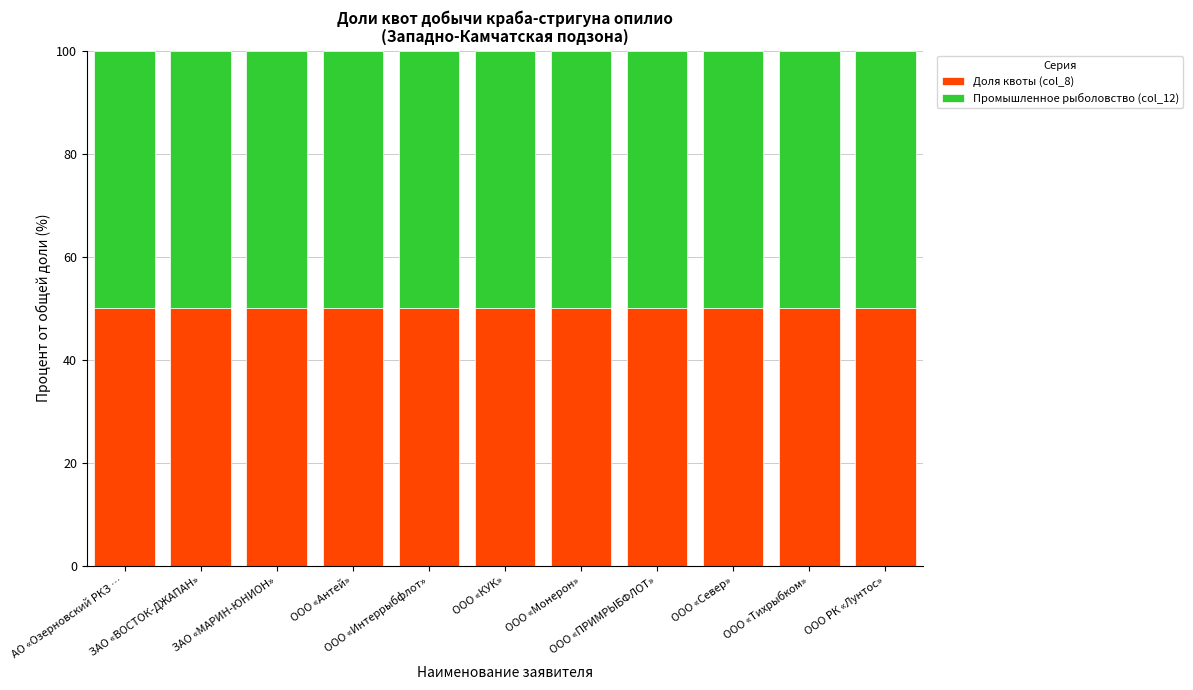

What is the lowest value of the Доля квоты (col_8) series?

50.0